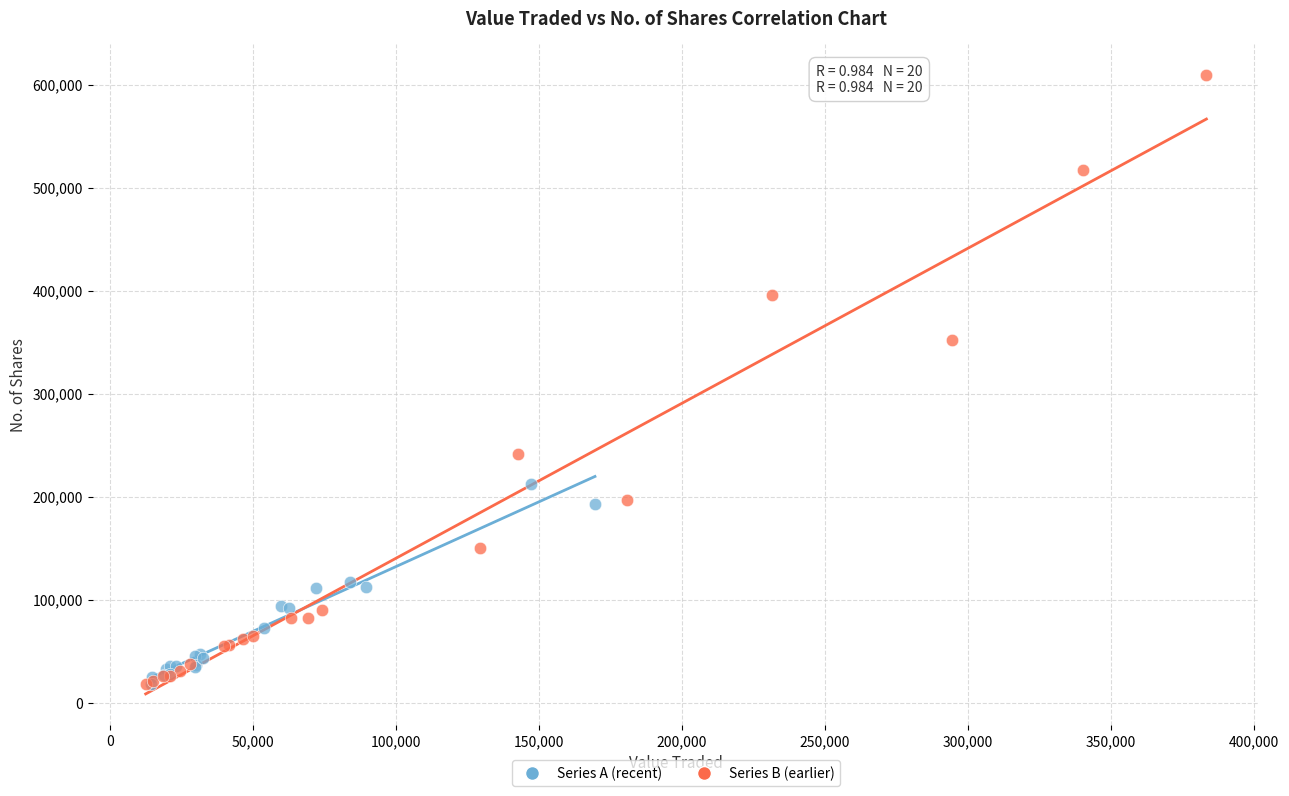

Which series contains the highest Y value?

Series B (earlier)